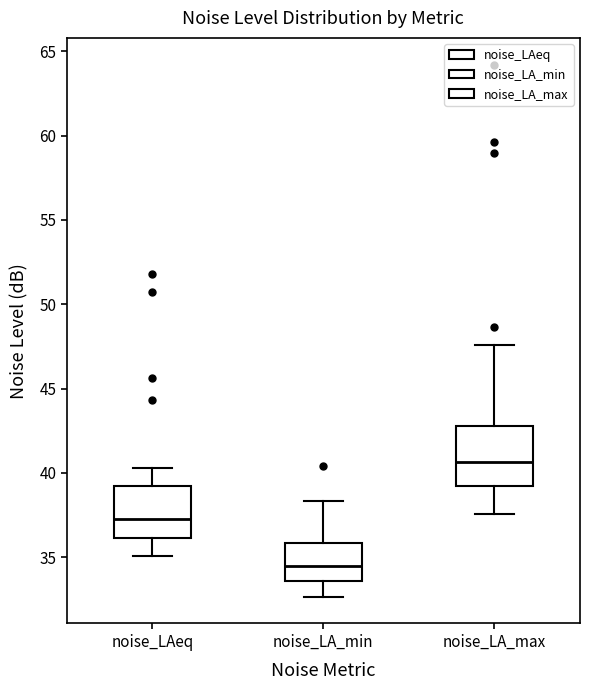

Where is the upper edge of the box for noise_LA_min on the y-axis? The values are not printed on the chart, so give them approximately, as read against the axis.

36.0